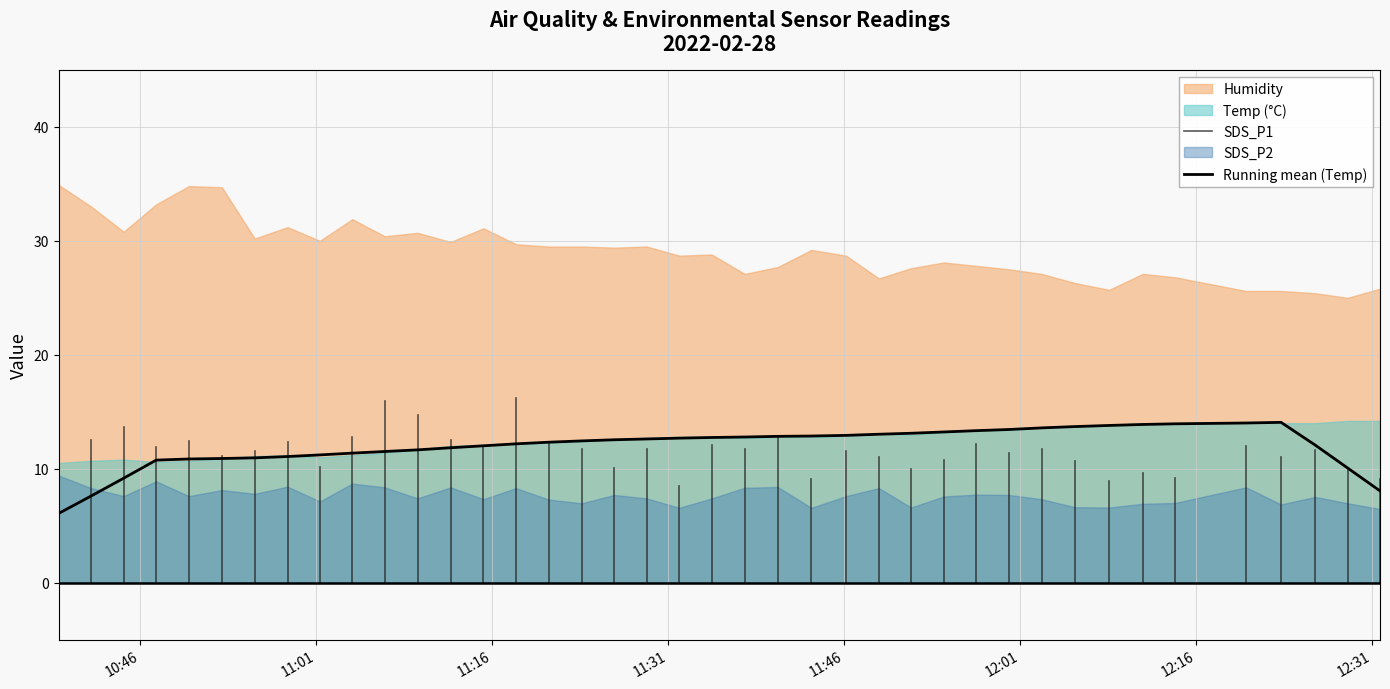

What is the maximum value for Running mean (Temp)?

14.1